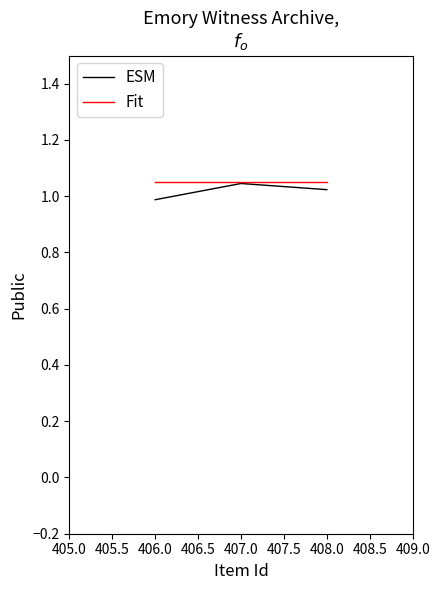

What is the total value across all series at 407.0?

2.1